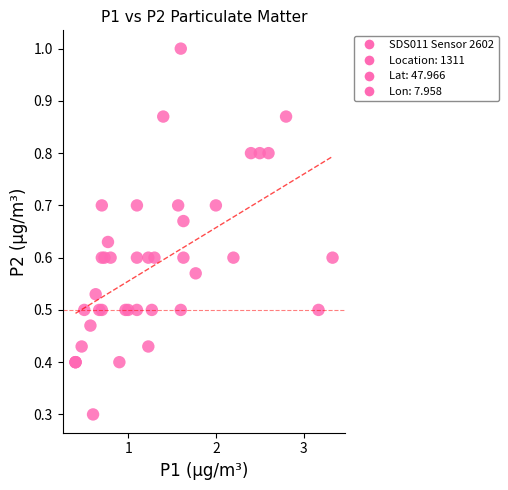

What Y value in the scatter plot is closest to 0?

0.3